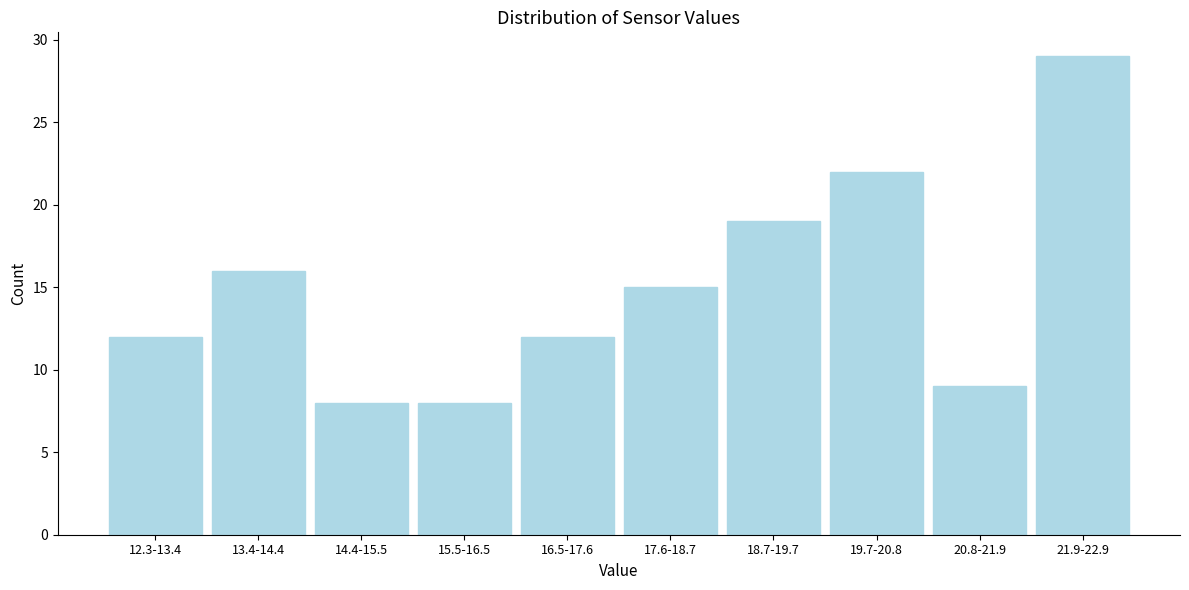

Reading left to right, extract all data points from this chart.

12	16	8	8	12	15	19	22	9	29